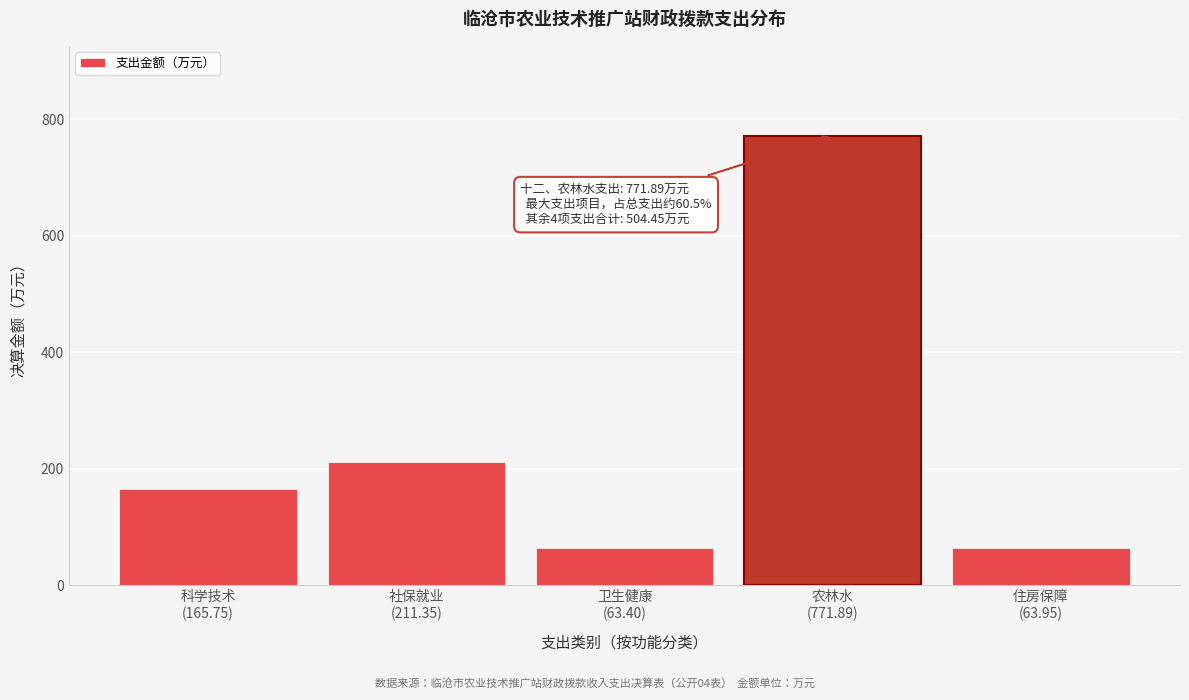

What is the greatest value displayed?

771.9